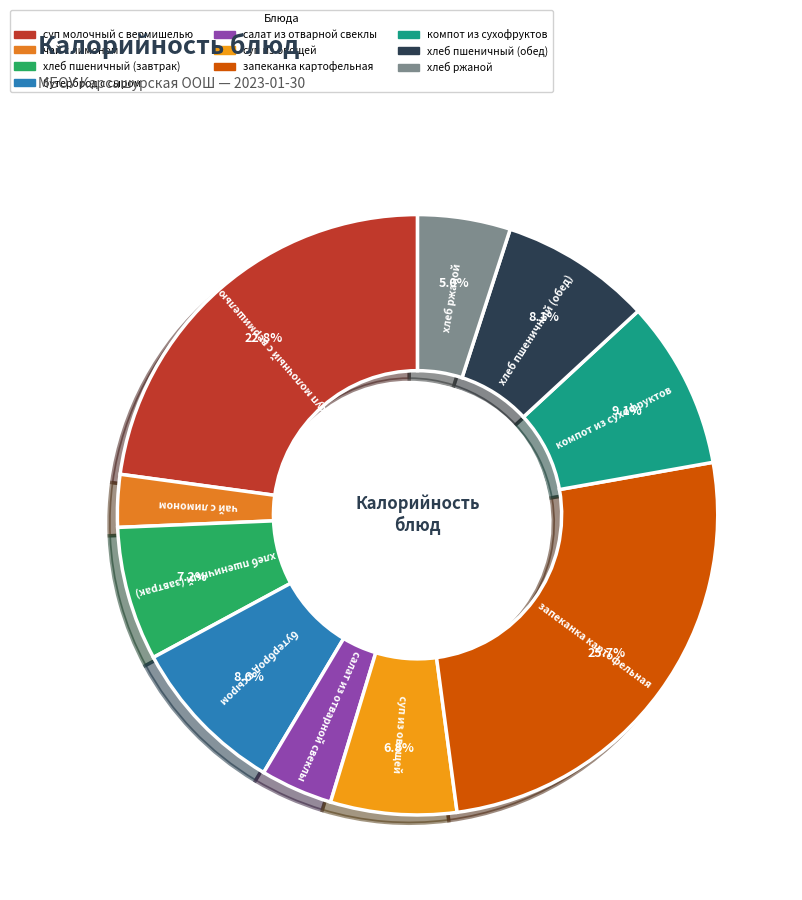

What is the ratio of the value at бутерброд с сыром to the value at суп молочный с вермишелью?

0.4